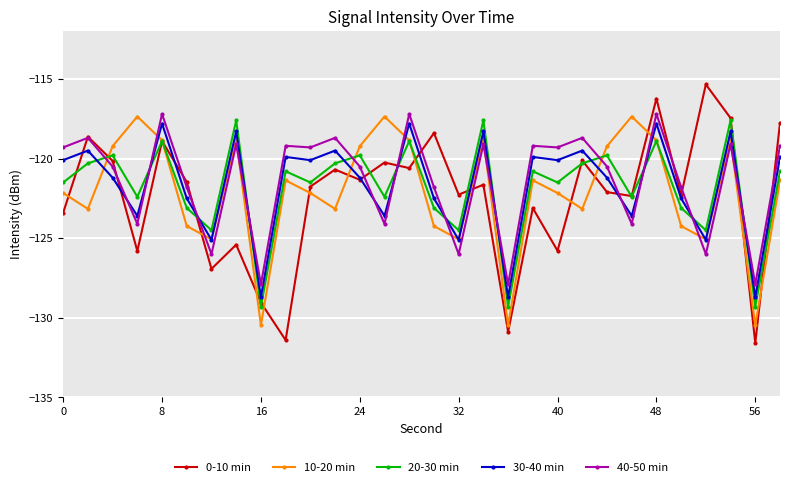

True or false: 40-50 min and 20-30 min intersect in this chart.

True